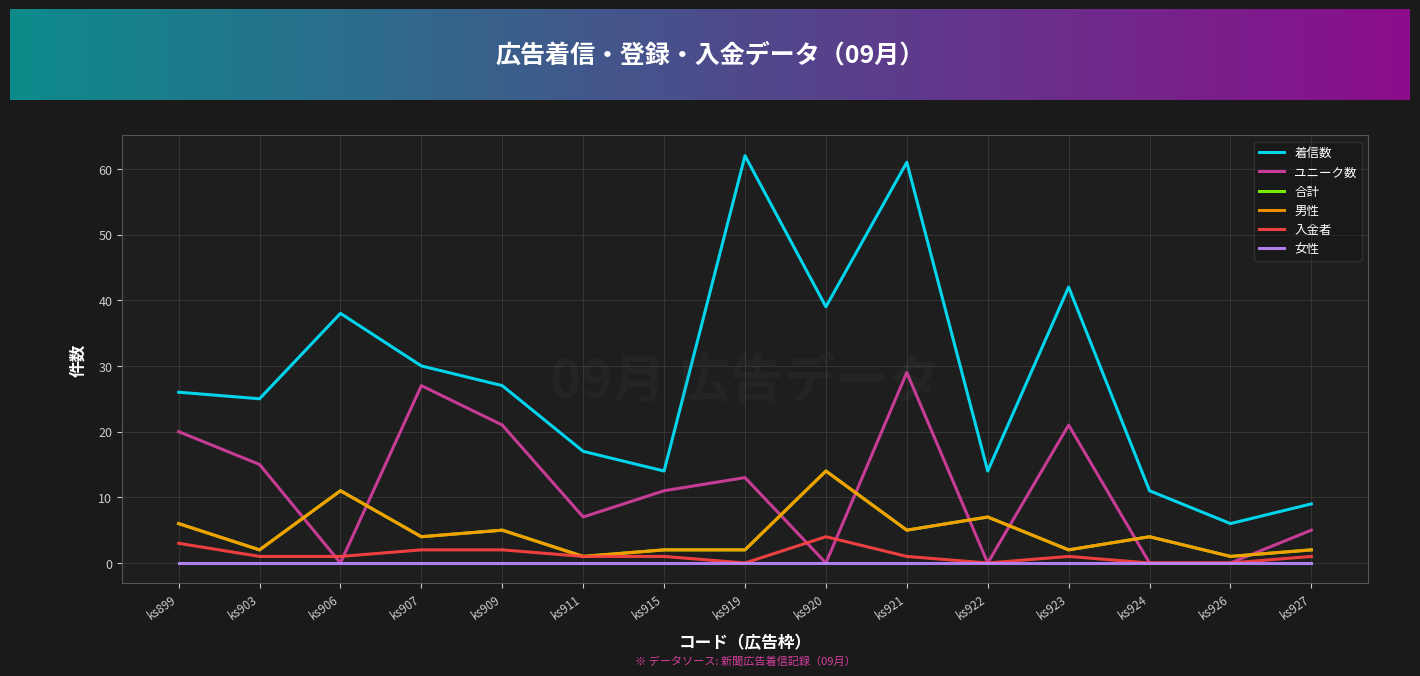

True or false: 着信数 and 合計 cross at least once.

False